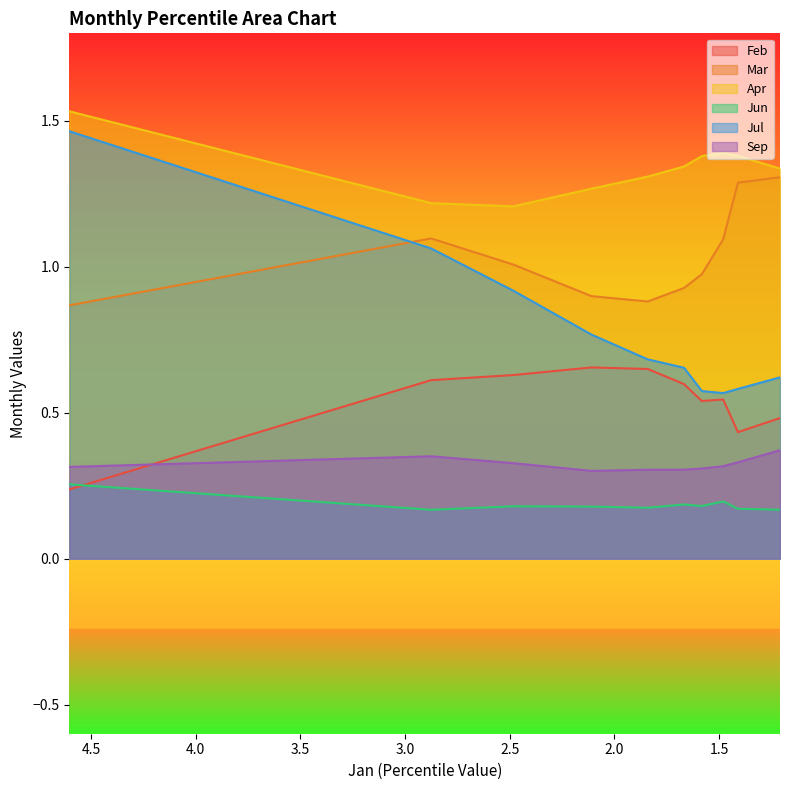

The value of Sep at pct15 is 0.6. True or false?

False